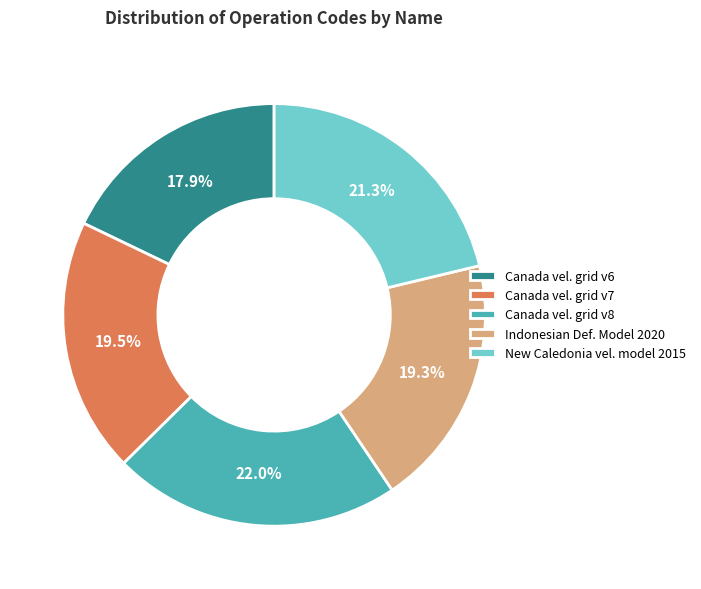

What is the smallest slice in the pie chart?

Canada vel. grid v6